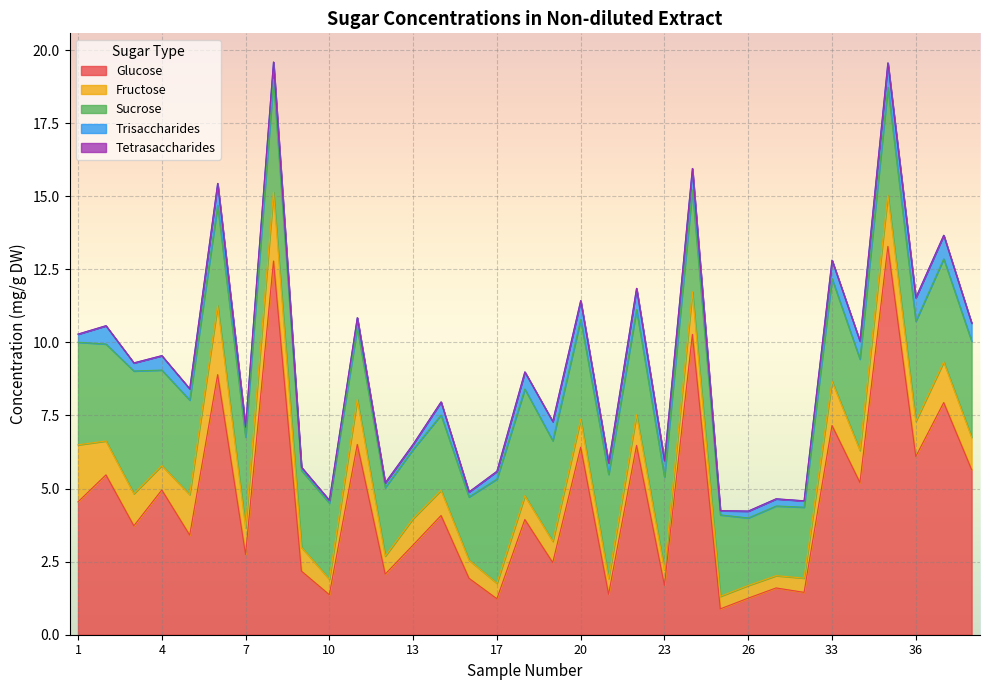

What is the spread (max minus min) of values at 17?

3.6